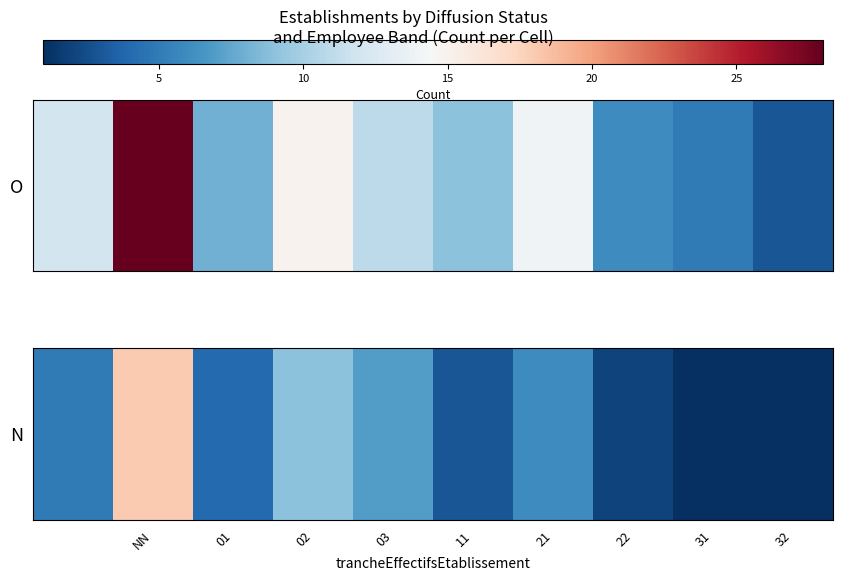

What value does the data have at 21?

6